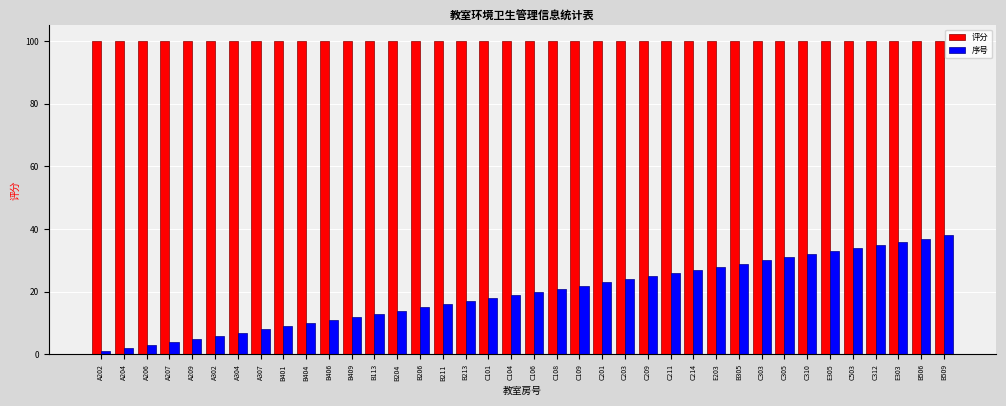

True or false: 序号 has a value of 60 at C312.

False